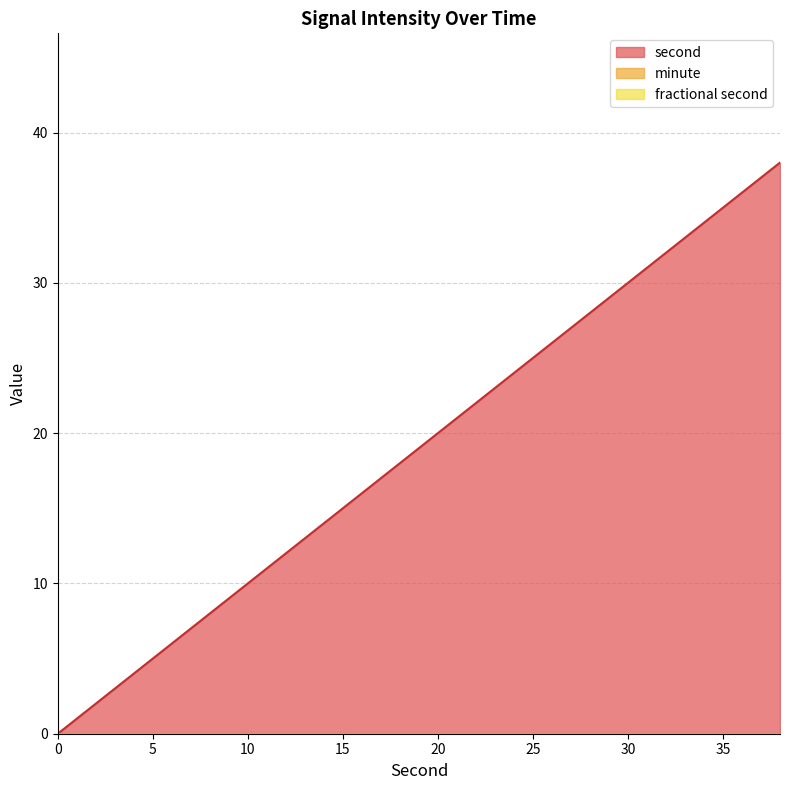

At which category is the sum across all series the highest?

38